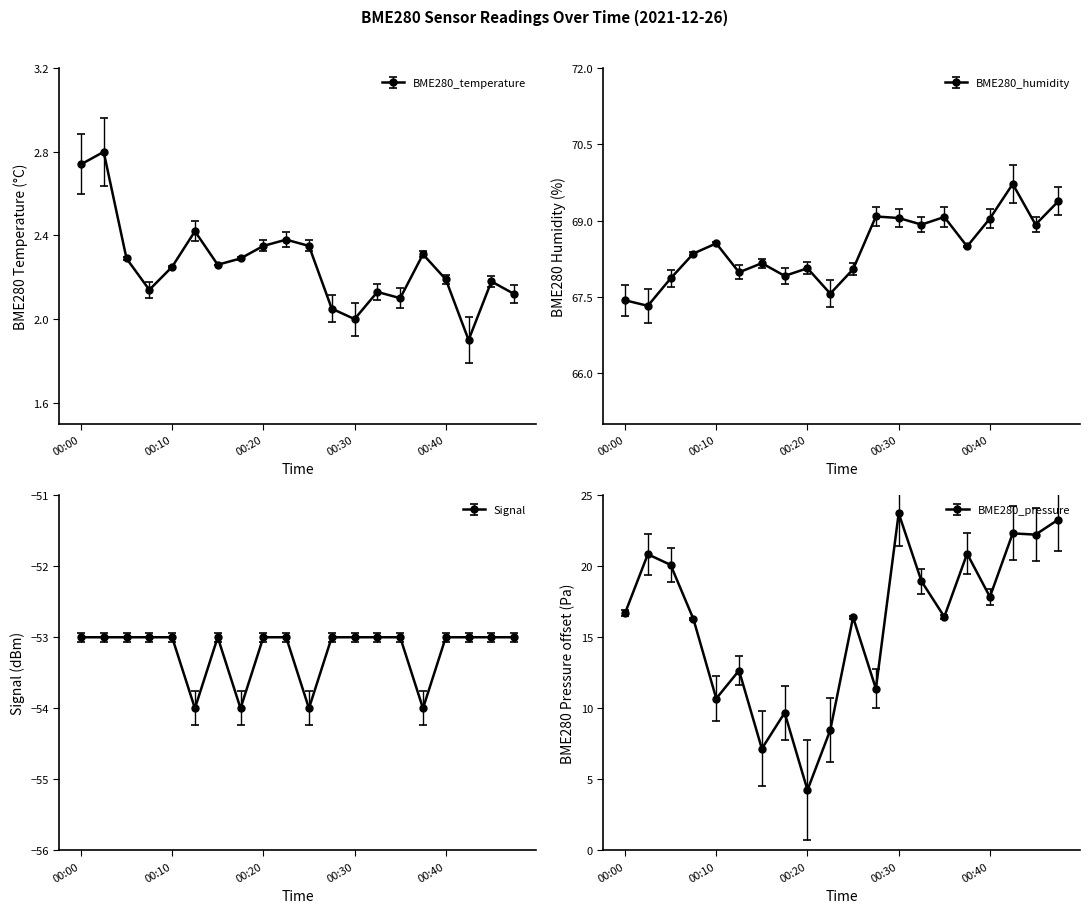

True or false: BME280_temperature and Signal cross at least once.

False